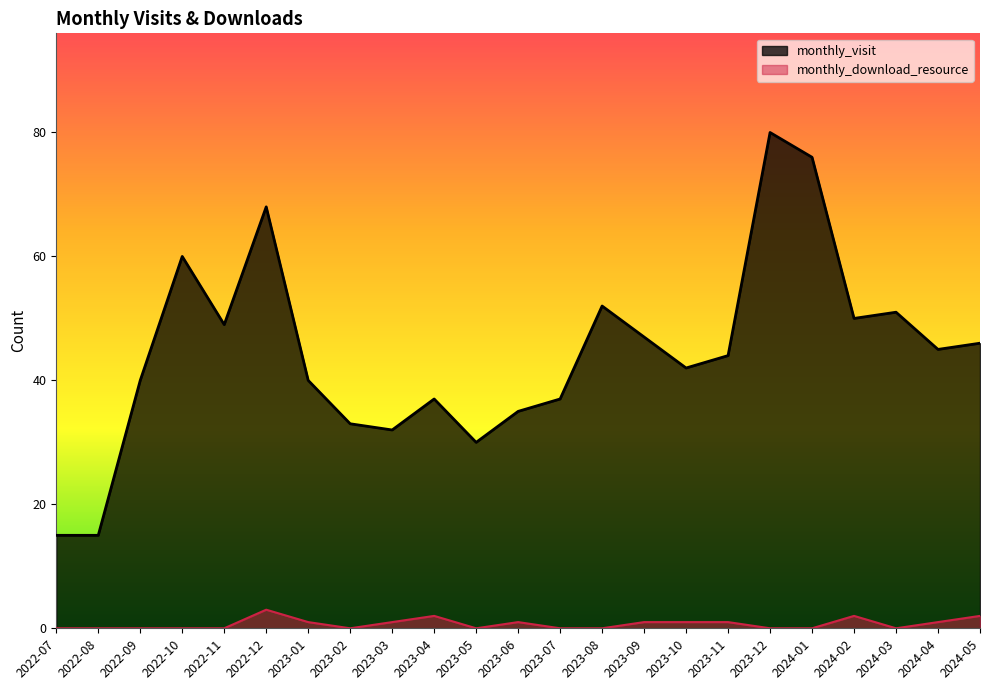

True or false: monthly_visit and monthly_download_resource cross at least once.

False